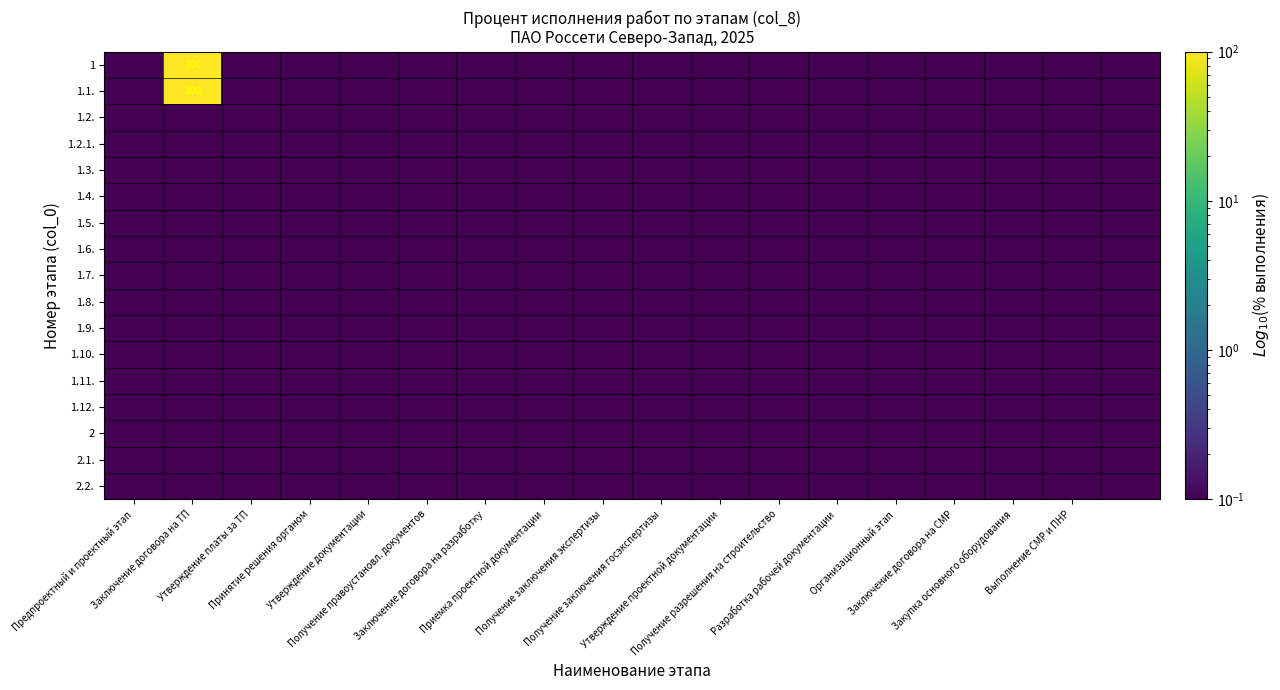

List the series in order of their peak value, highest first.

1, 1.1., 1.2., 1.2.1., 1.3., 1.4., 1.5., 1.6., 1.7., 1.8., 1.9., 1.10., 1.11., 1.12., 2, 2.1., 2.2.